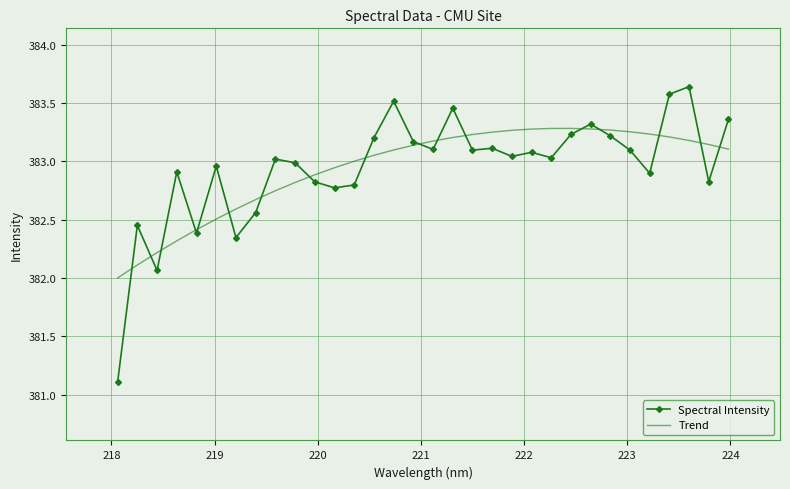

List the series in order of their peak value, lowest first.

Trend, Spectral Intensity